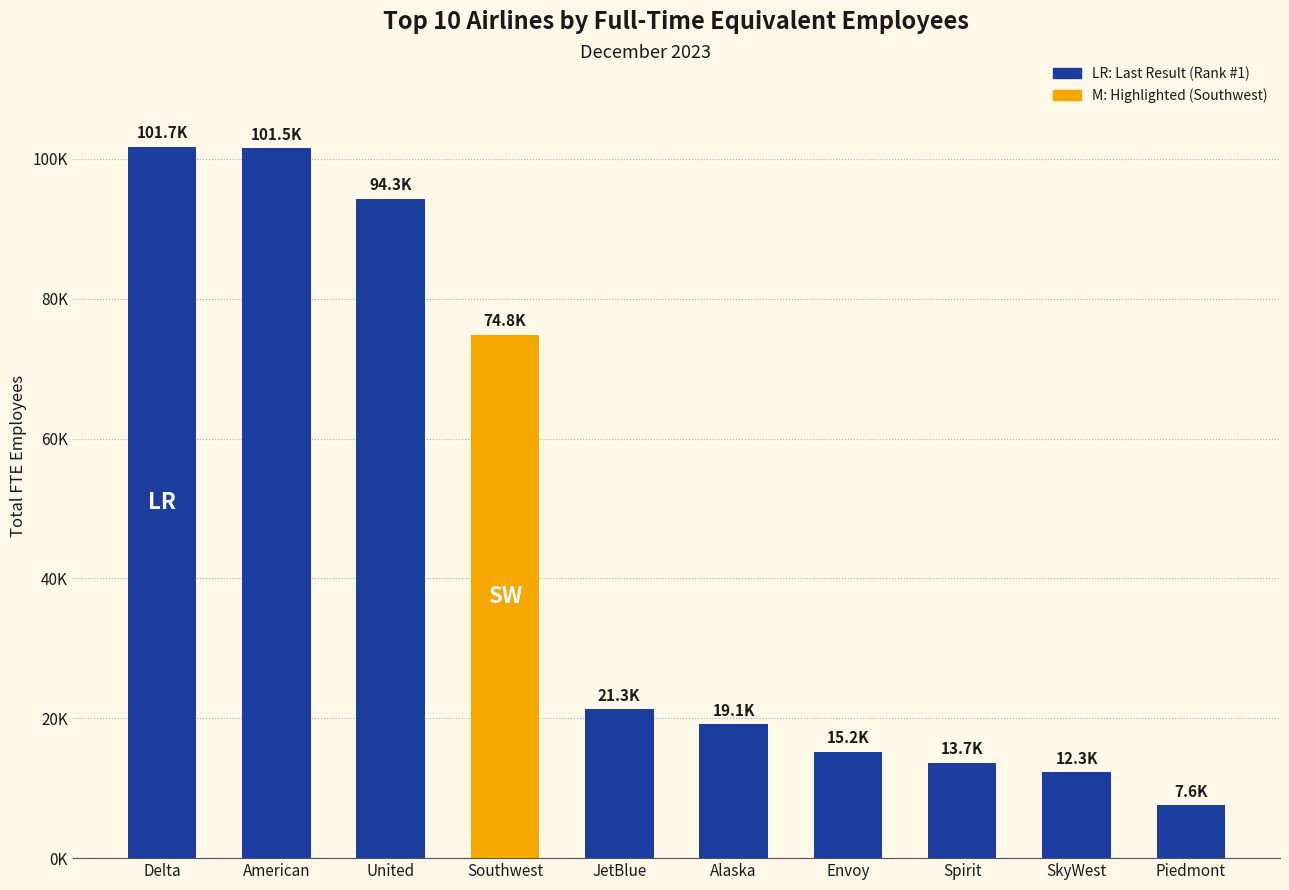

The chart shows a value of 21281.5 at JetBlue. True or false?

True